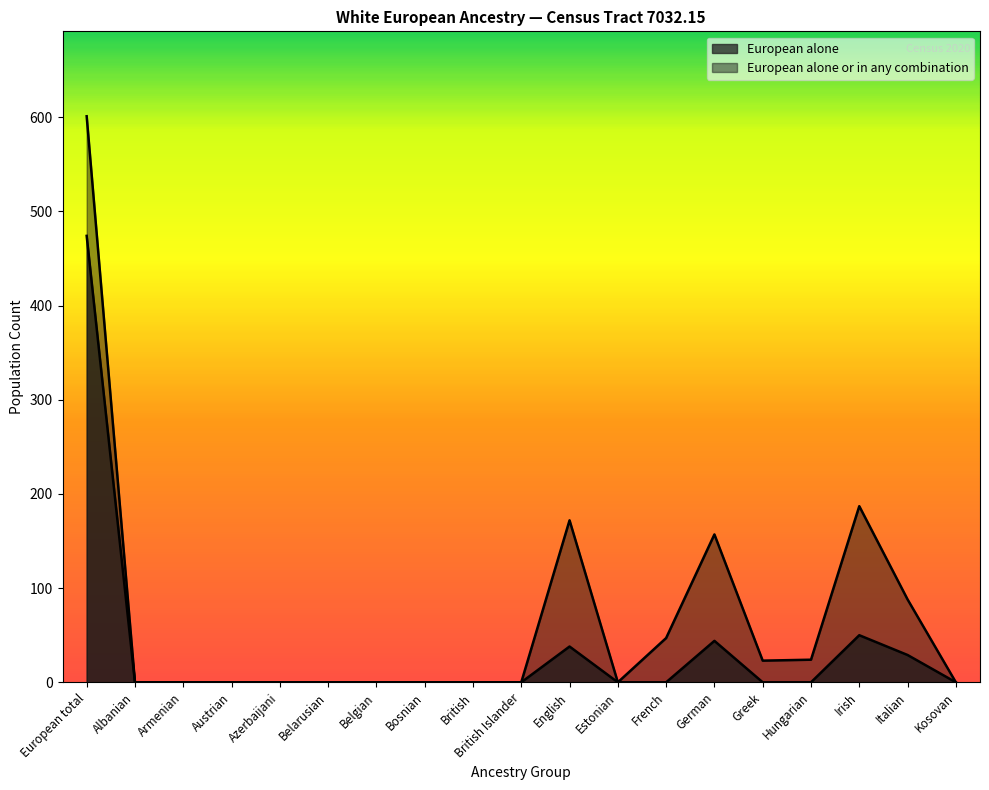

What is the approximate value of European alone or in any combination at French, to the nearest 10?

50